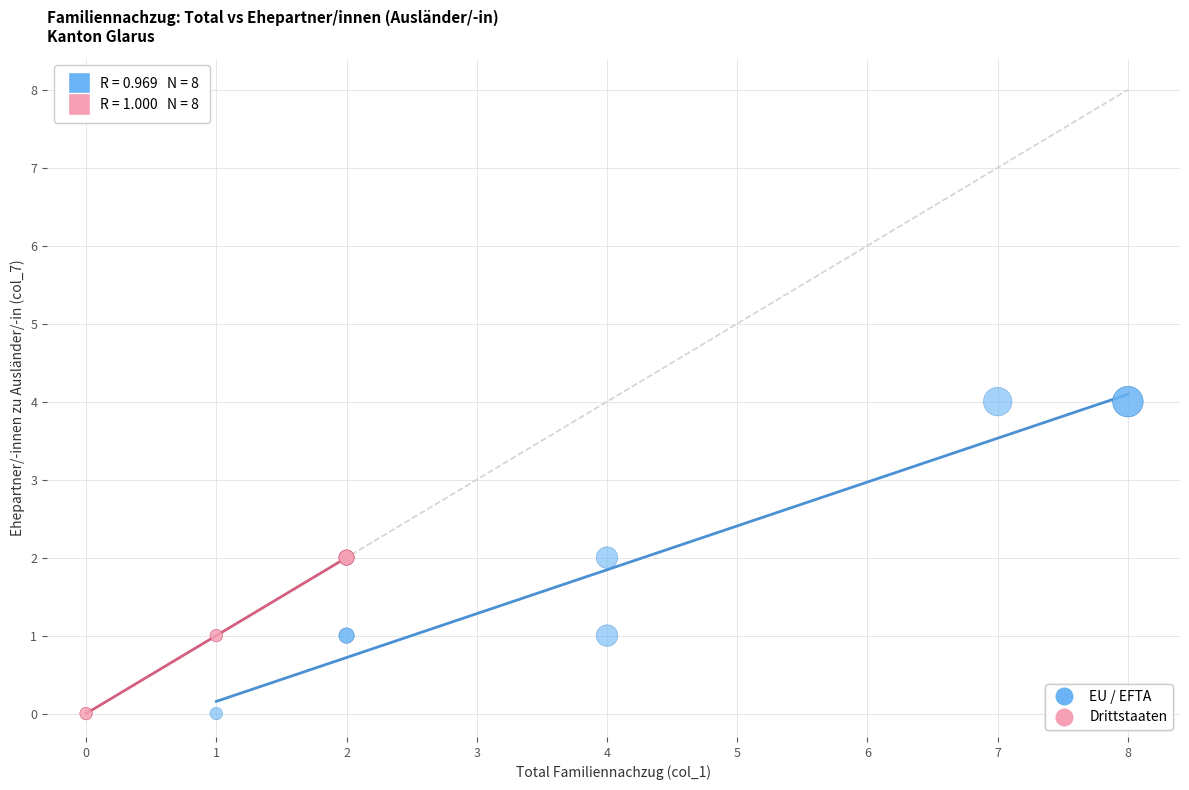

Which series has the widest spread of Y values?

EU / EFTA